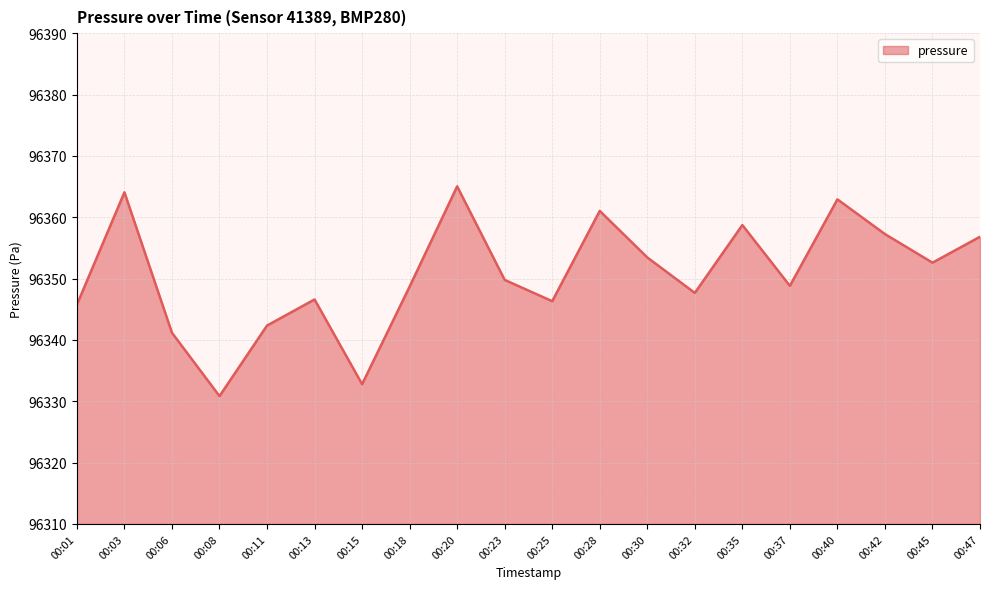

At which category does the chart reach its peak across all series?

00:20